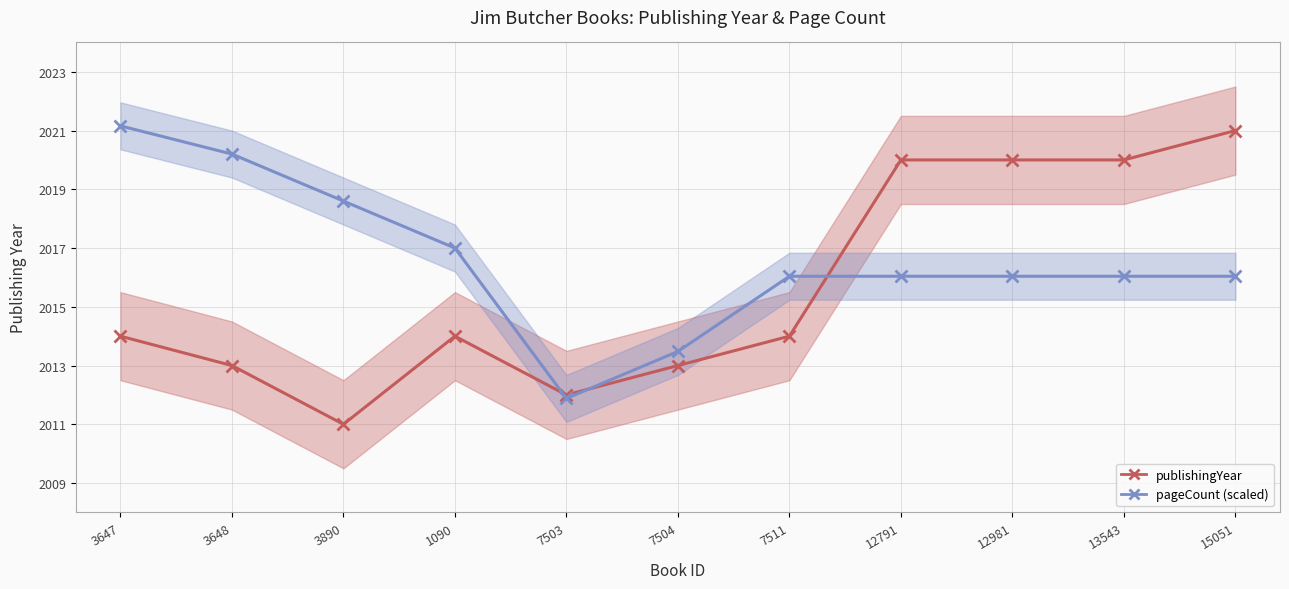

Which series changed the most between 3647 and 7511?

pageCount (scaled)